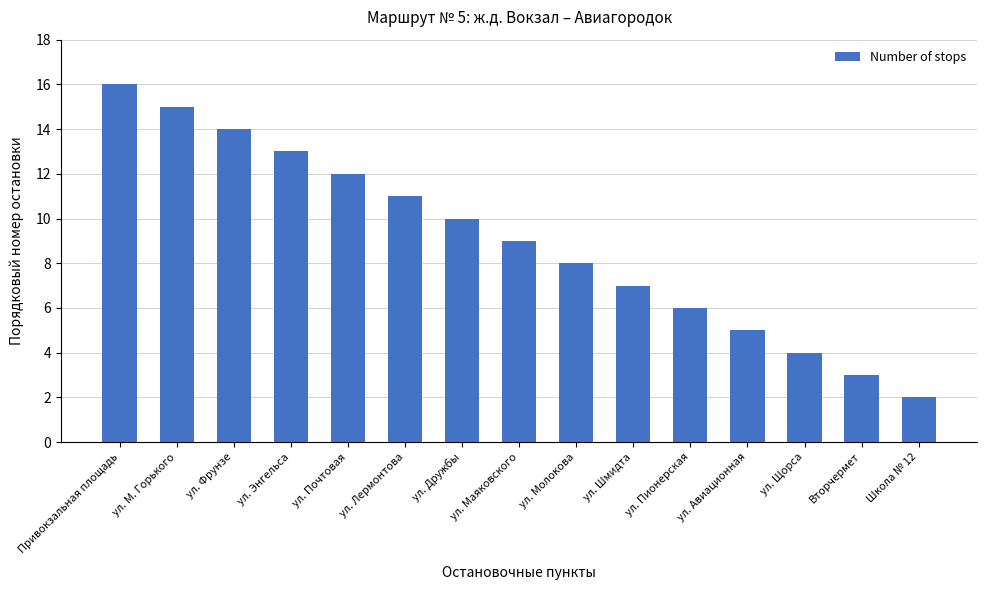

What is the smallest value displayed?

2